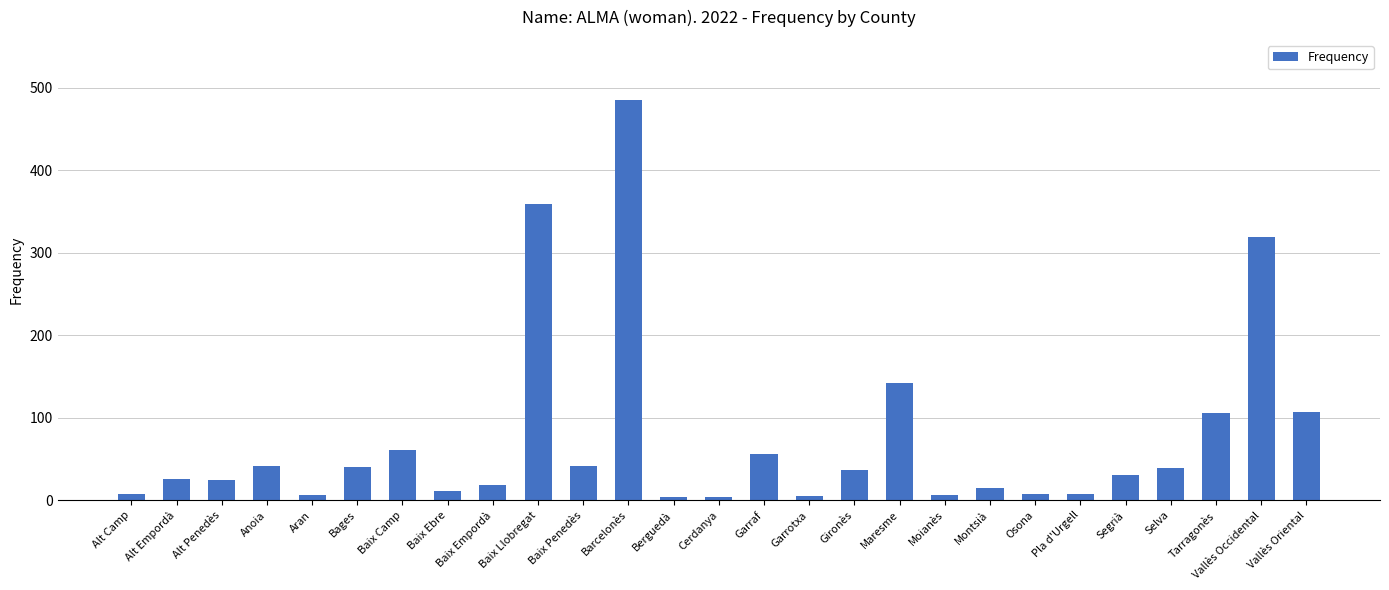

Which label corresponds to the largest value in the chart?

Barcelonès